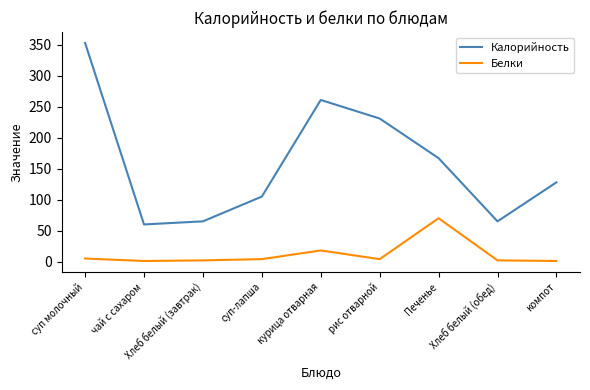

What is the minimum value shown in the chart?

1